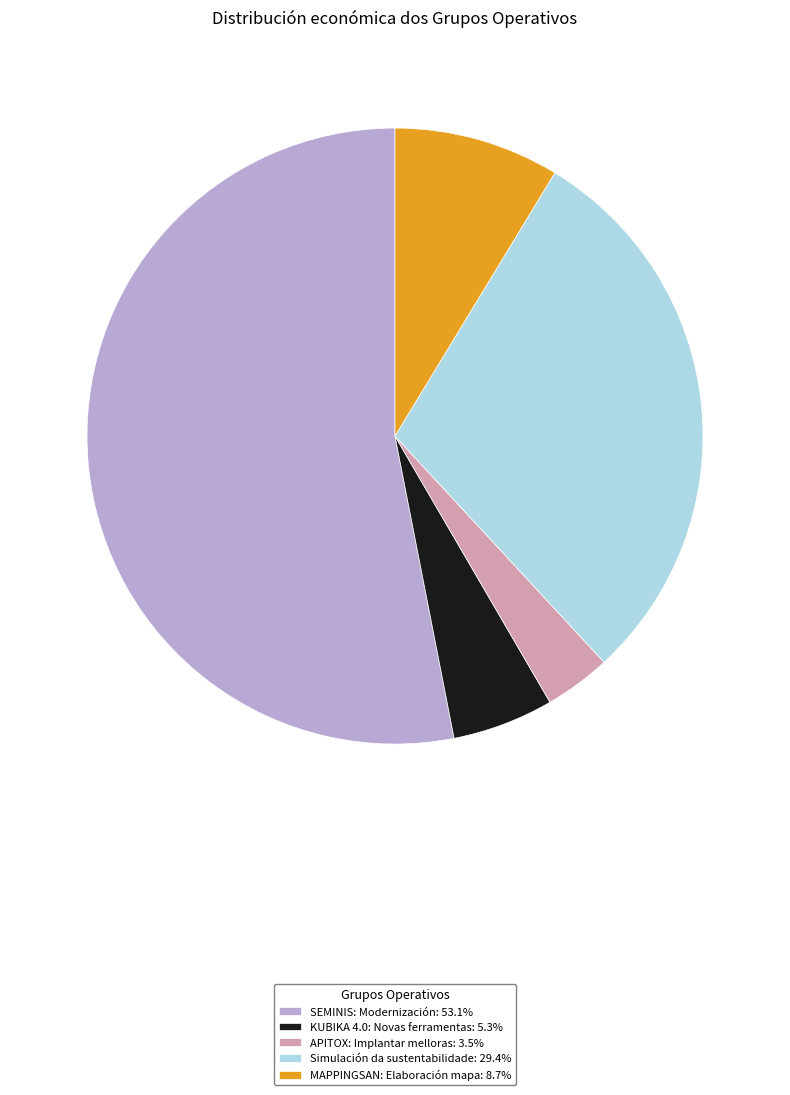

What is the ratio of the value at KUBIKA 4.0: Novas ferramentas: 5.3% to the value at MAPPINGSAN: Elaboración mapa: 8.7%?

0.6